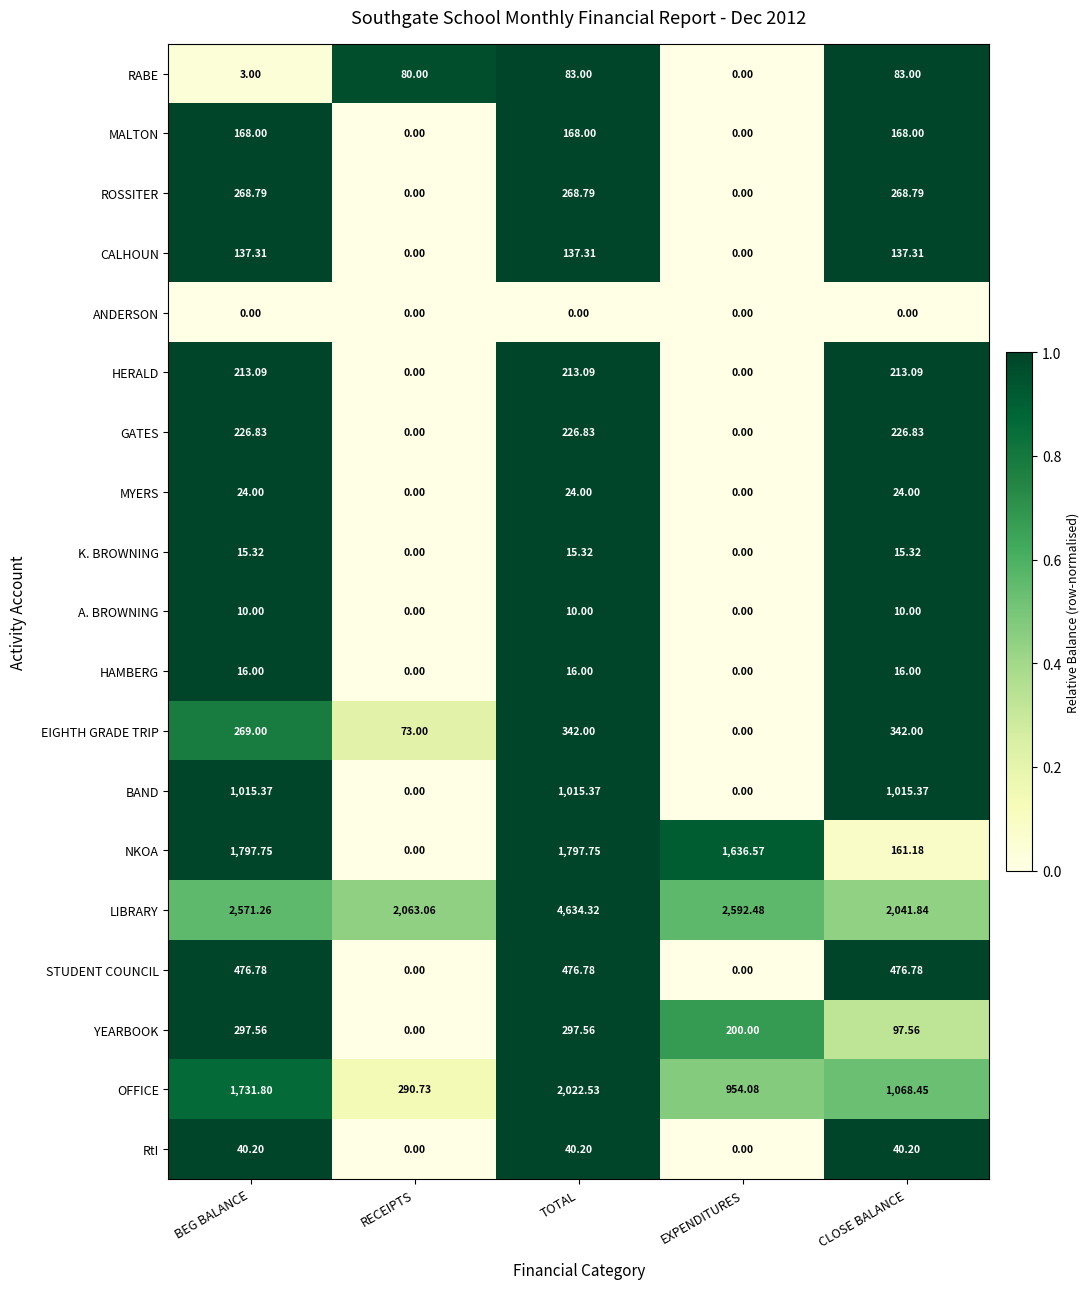

Is the value of MYERS at EXPENDITURES greater than the value of OFFICE at EXPENDITURES?

No